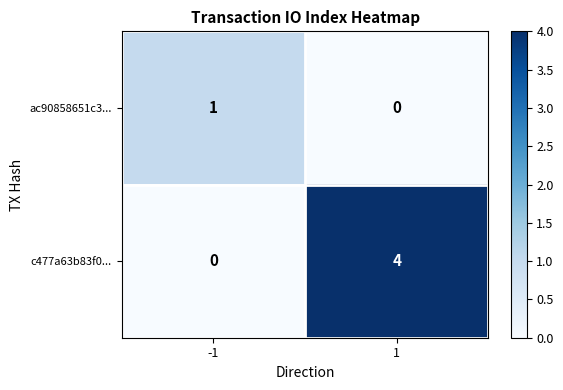

Which series has the largest total across all categories?

c477a63b83f0...